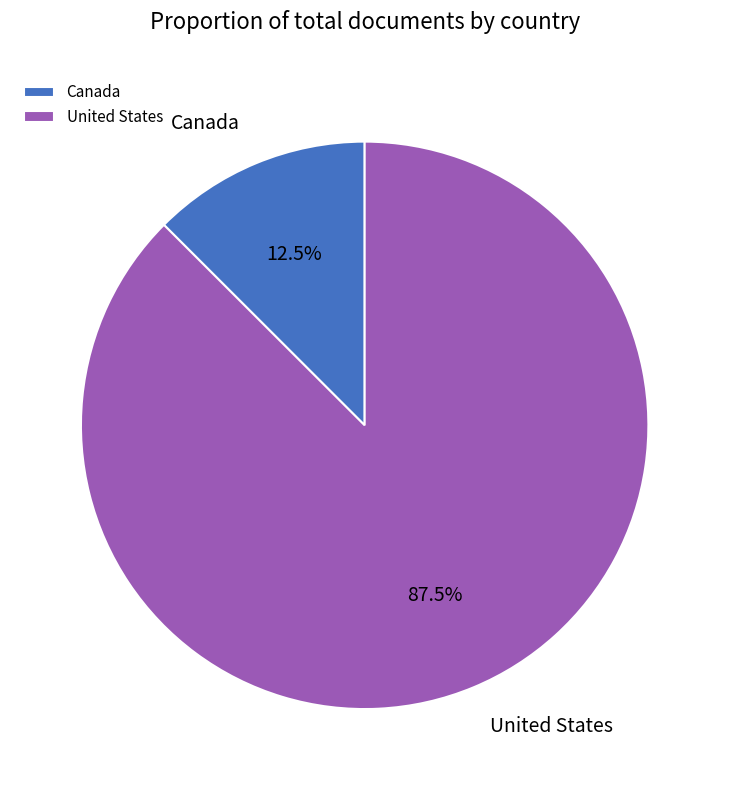

To the nearest percent, what is the difference between the Canada and United States slice percentages?

75%